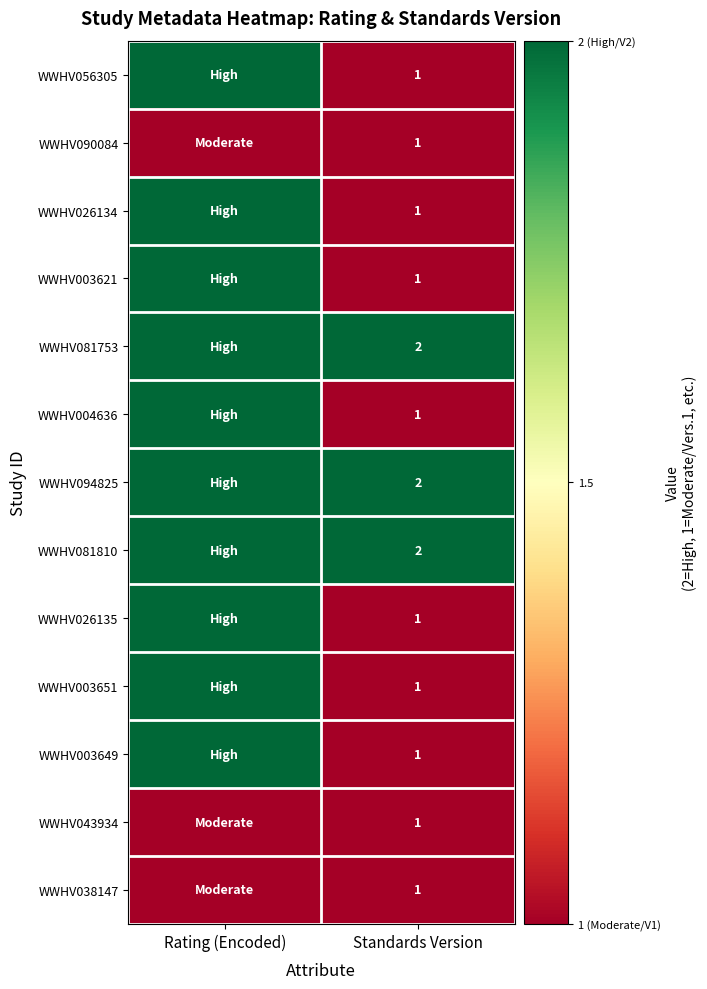

What is the total value across all series at Rating (Encoded)?

23